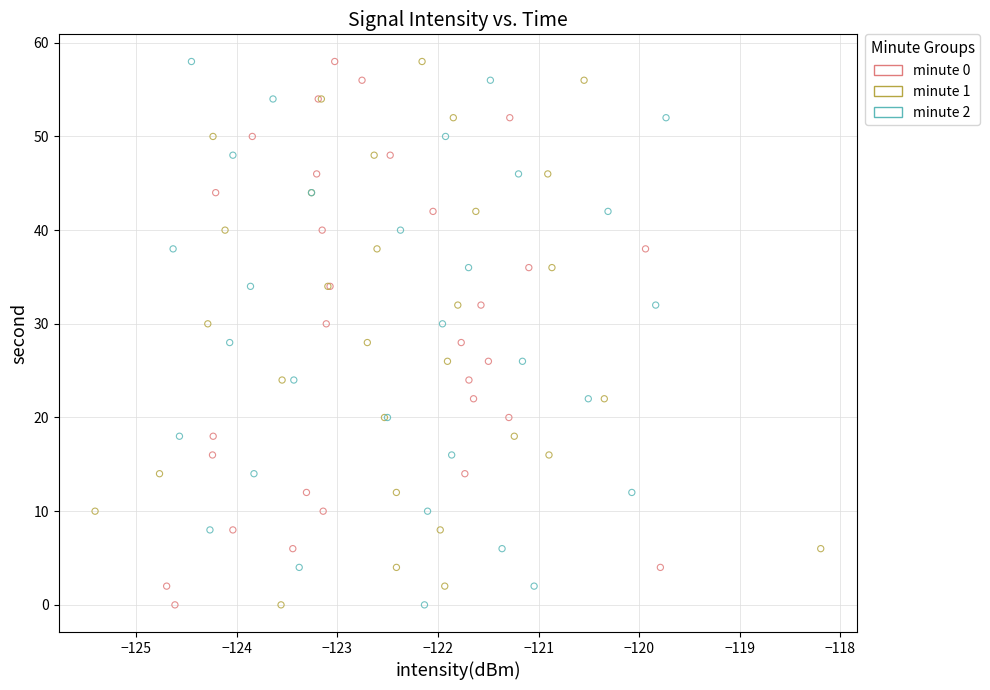

What are all the series names shown in the legend?

minute 0, minute 1, minute 2